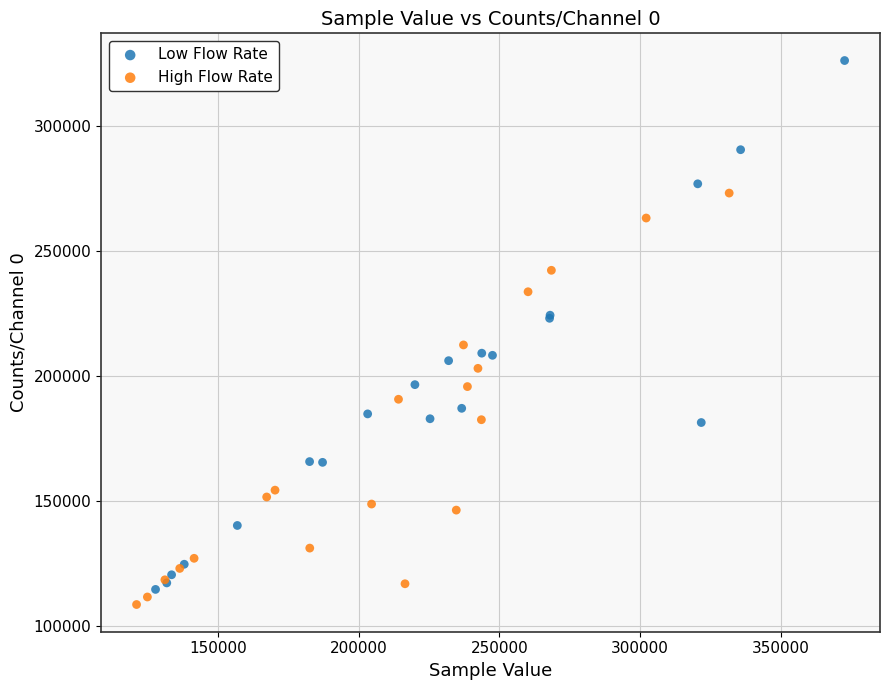

What are all the series names shown in the legend?

Low Flow Rate, High Flow Rate